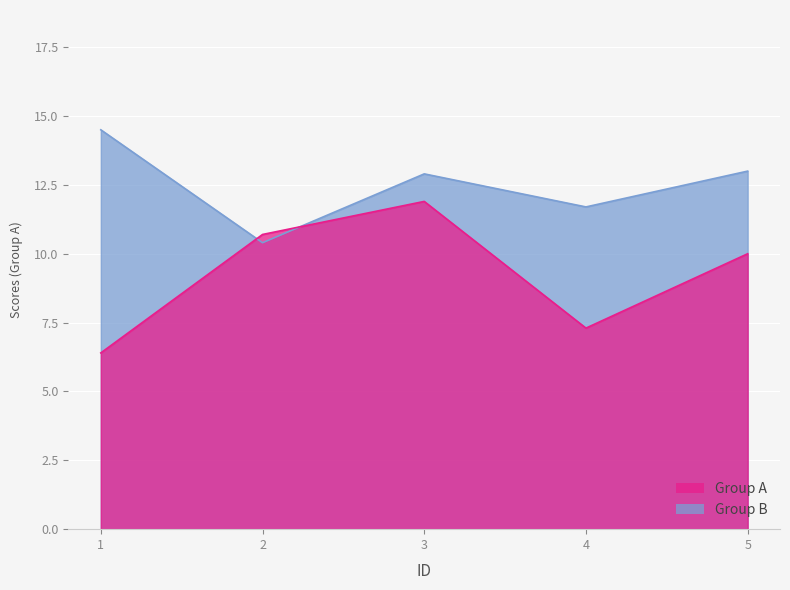

Where is Group B nearest to the value 12?

4